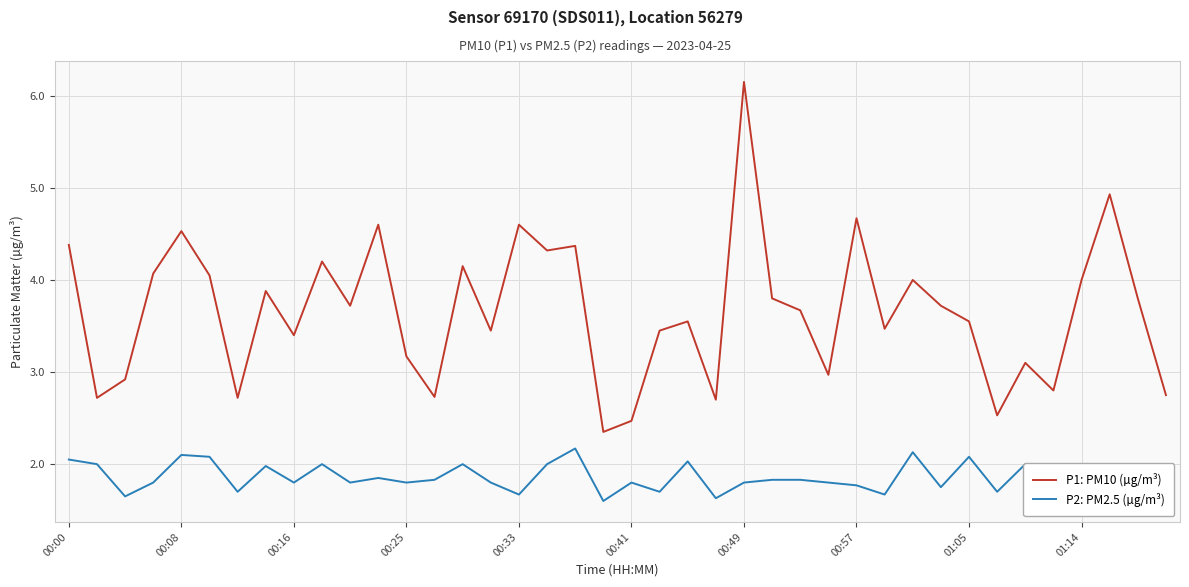

True or false: P2: PM2.5 (µg/m³) has more than 1 interior local peaks.

True